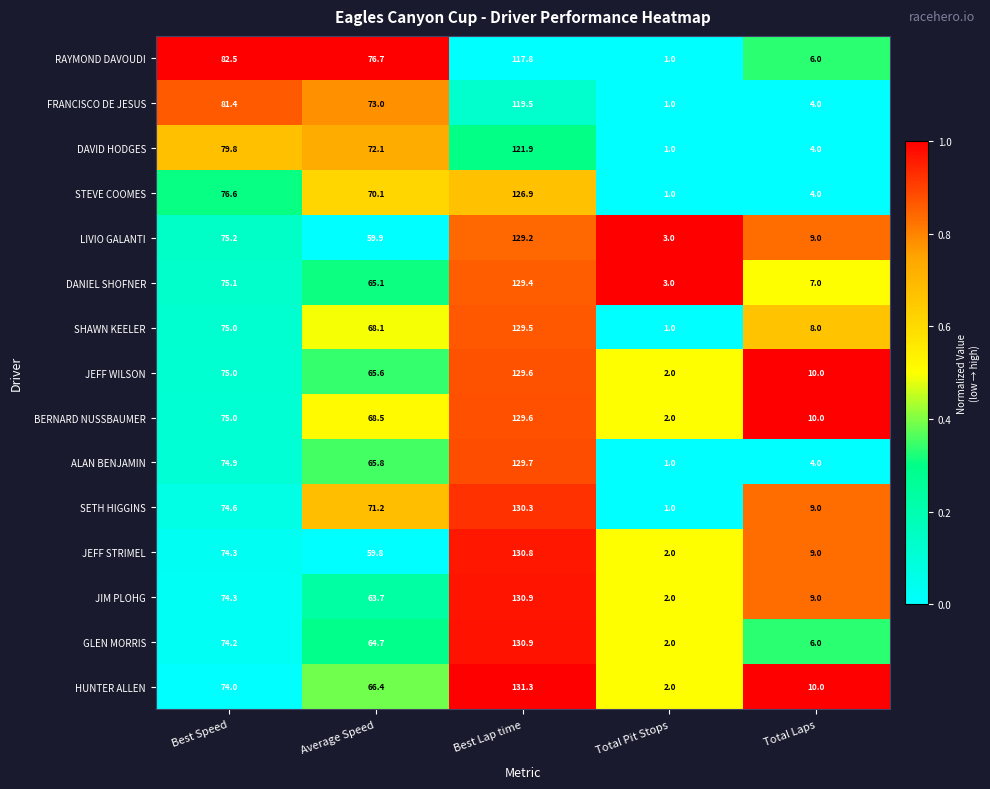

The RAYMOND DAVOUDI series shows 117.8 at Best Lap time. True or false?

True